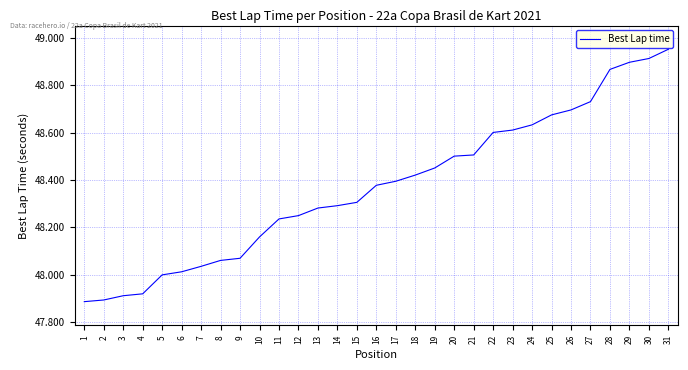

What is the change in value from 11 to 23?

+0.4